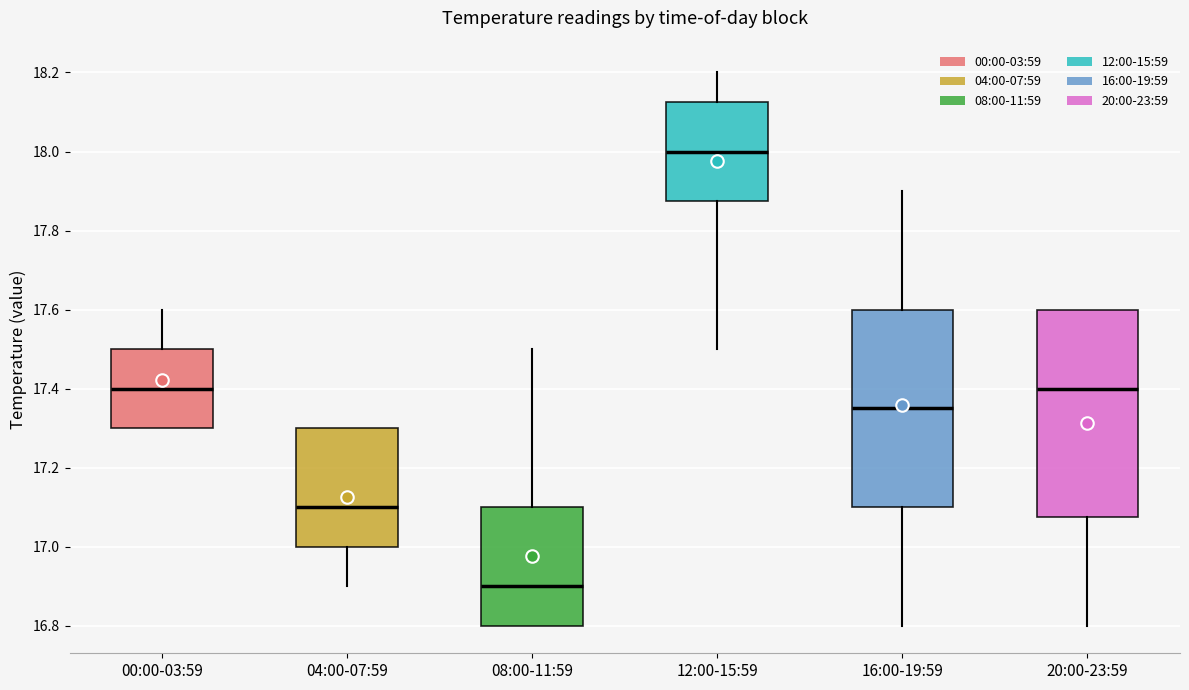

Which box is the tallest, from its lower edge to its upper edge?

20:00-23:59